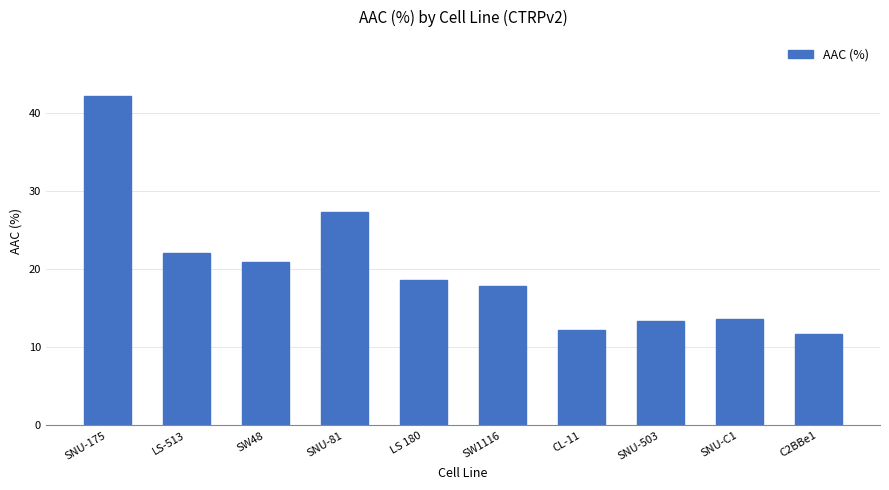

What is the approximate value at SNU-C1?

13.6